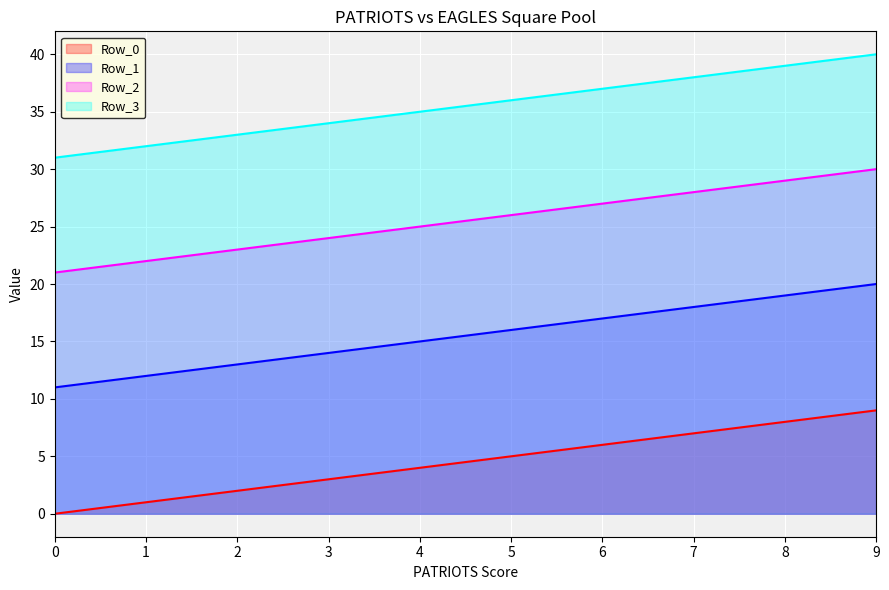

True or false: Row_3 has more than 0 points higher than both neighbors.

False